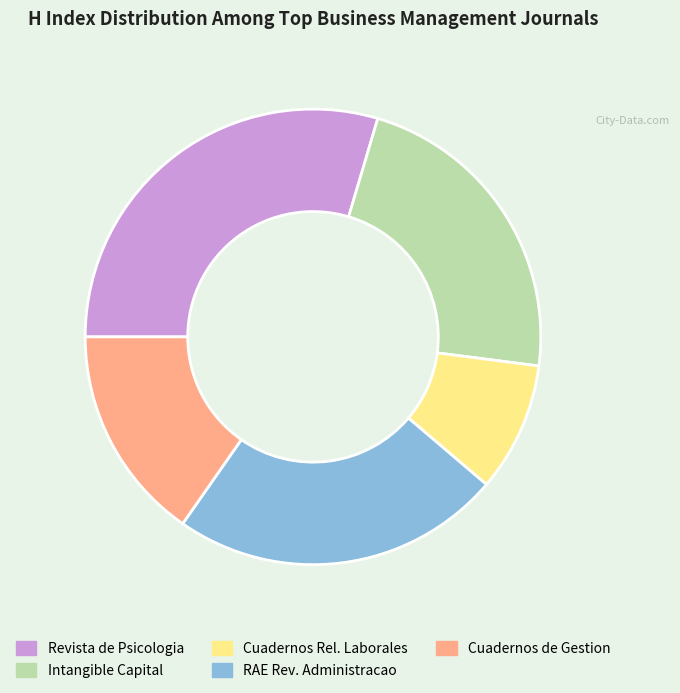

Is there any slice that represents more than half of the pie?

No